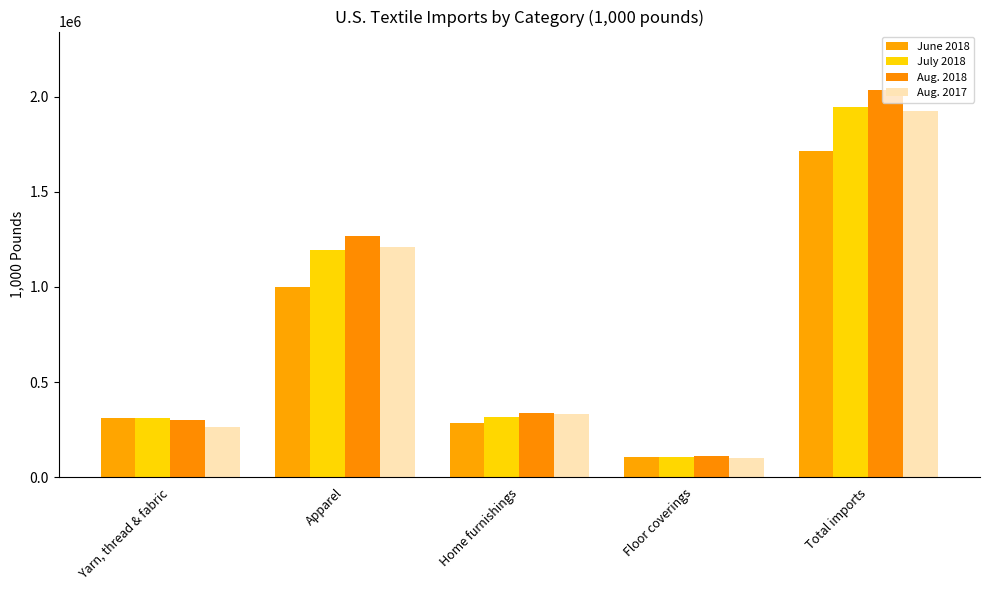

Reading left to right, transcribe all the data shown in this chart.

June 2018: Yarn, thread & fabric=311078.3	Apparel=1002186.5	Home furnishings=284708.6	Floor coverings=104277.8	Total imports=1717048.1
July 2018: Yarn, thread & fabric=312342.0	Apparel=1195441.0	Home furnishings=313860.7	Floor coverings=105728.2	Total imports=1945973.7
Aug. 2018: Yarn, thread & fabric=300928.6	Apparel=1266651.0	Home furnishings=338172.7	Floor coverings=108865.8	Total imports=2037120.5
Aug. 2017: Yarn, thread & fabric=263582.8	Apparel=1212238.0	Home furnishings=329943.0	Floor coverings=97887.9	Total imports=1926596.7